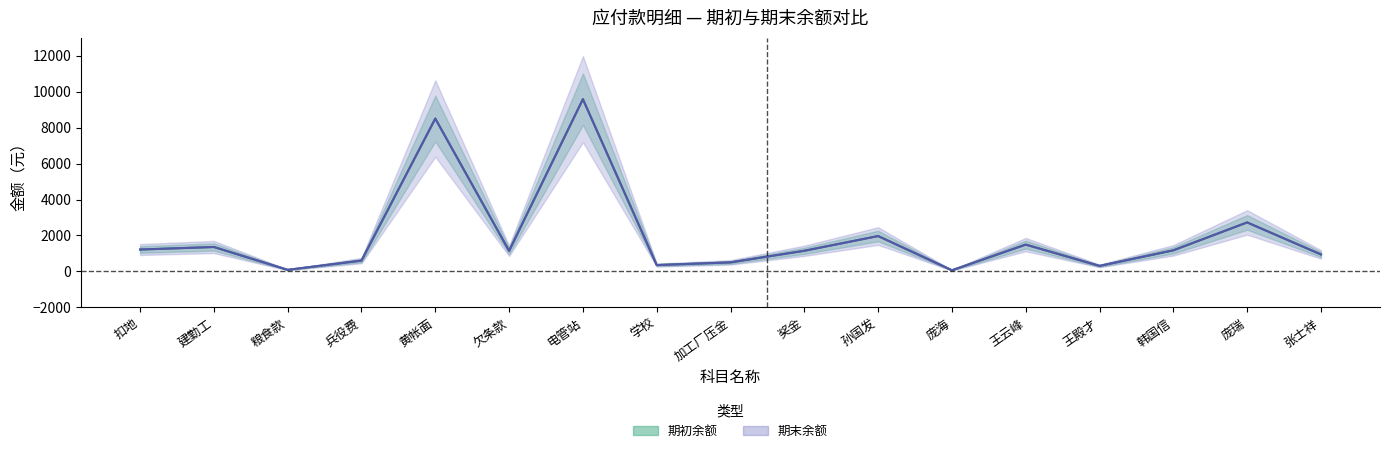

Reading left to right, transcribe all the data shown in this chart.

期初余额: 扣地=1215.7	建勤工=1356.5	粮食款=85.1	兵役费=600.0	黄帐面=8507.6	欠条款=1141.0	电管站=9587.4	学校=350.0	加工厂压金=500.0	奖金=1146.0	孙国发=1966.6	庞海=61.5	王云峰=1490.0	王殿才=304.0	韩国信=1170.8	庞瑞=2725.0	张士祥=942.0
期末余额: 扣地=1215.7	建勤工=1356.5	粮食款=85.1	兵役费=600.0	黄帐面=8507.6	欠条款=1141.0	电管站=9587.4	学校=350.0	加工厂压金=500.0	奖金=1146.0	孙国发=1966.6	庞海=61.5	王云峰=1490.0	王殿才=304.0	韩国信=1170.8	庞瑞=2725.0	张士祥=942.0